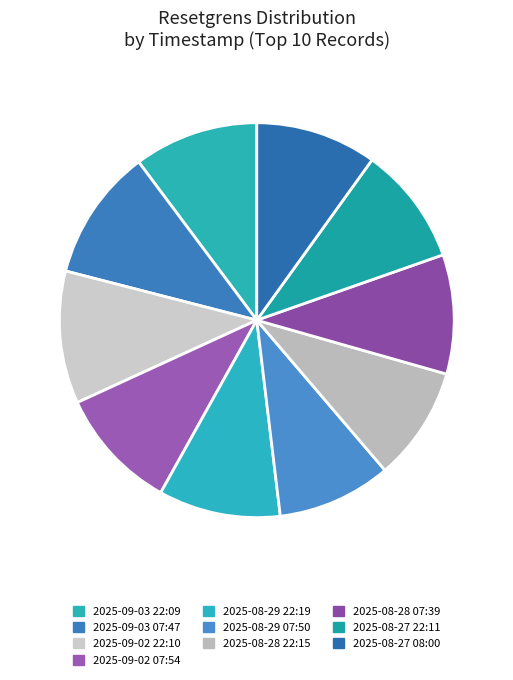

How many segments does this pie chart have?

10